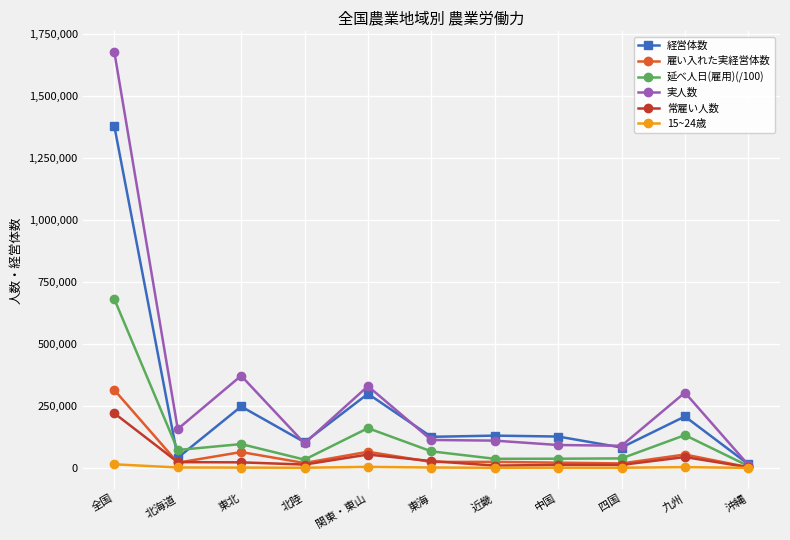

What is the value of the 実人数 point at the 1st from the left?

1676606.0